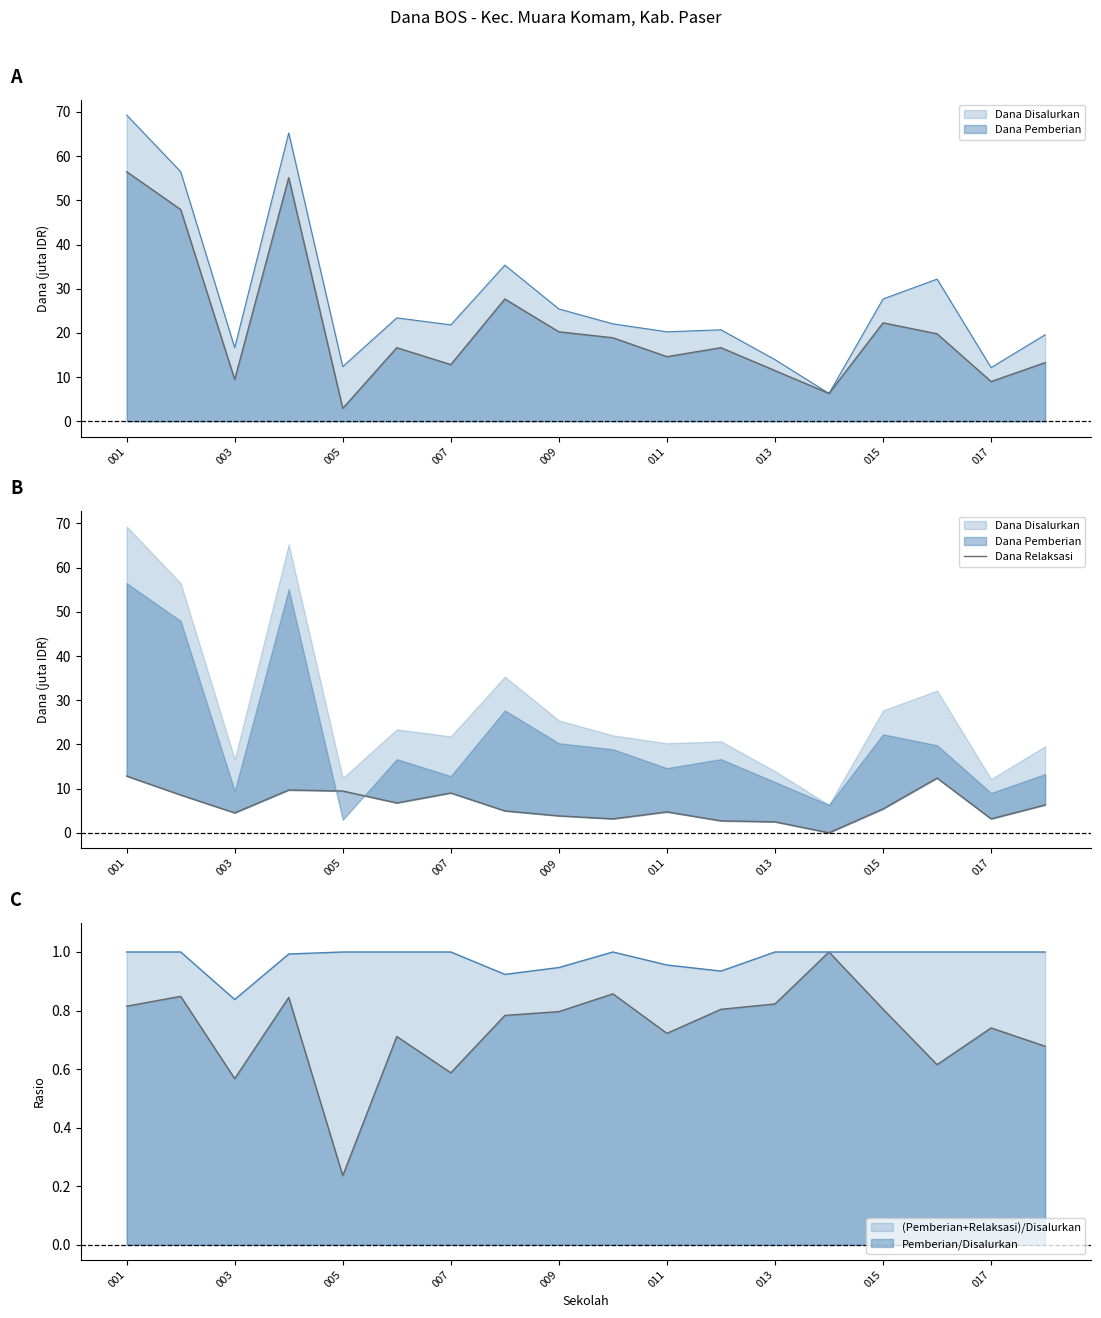

What is the approximate value at 9?

3.1